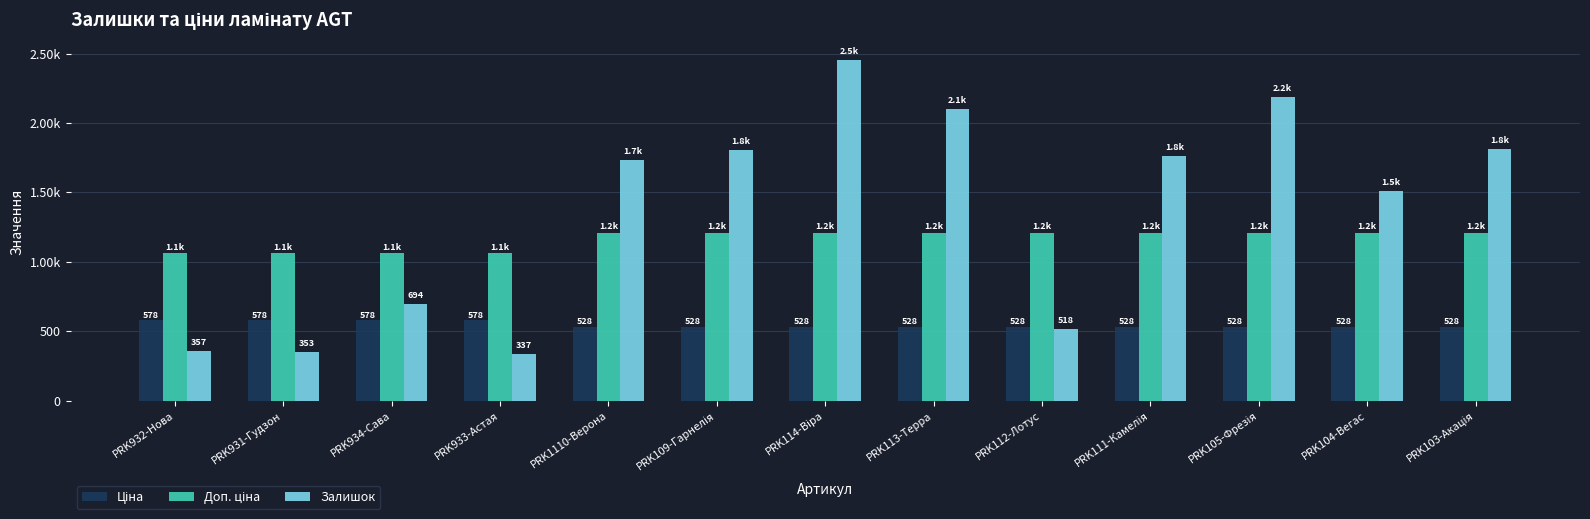

Is it true that Доп. ціна equals 1210.7 at PRK112-Лотус?

True